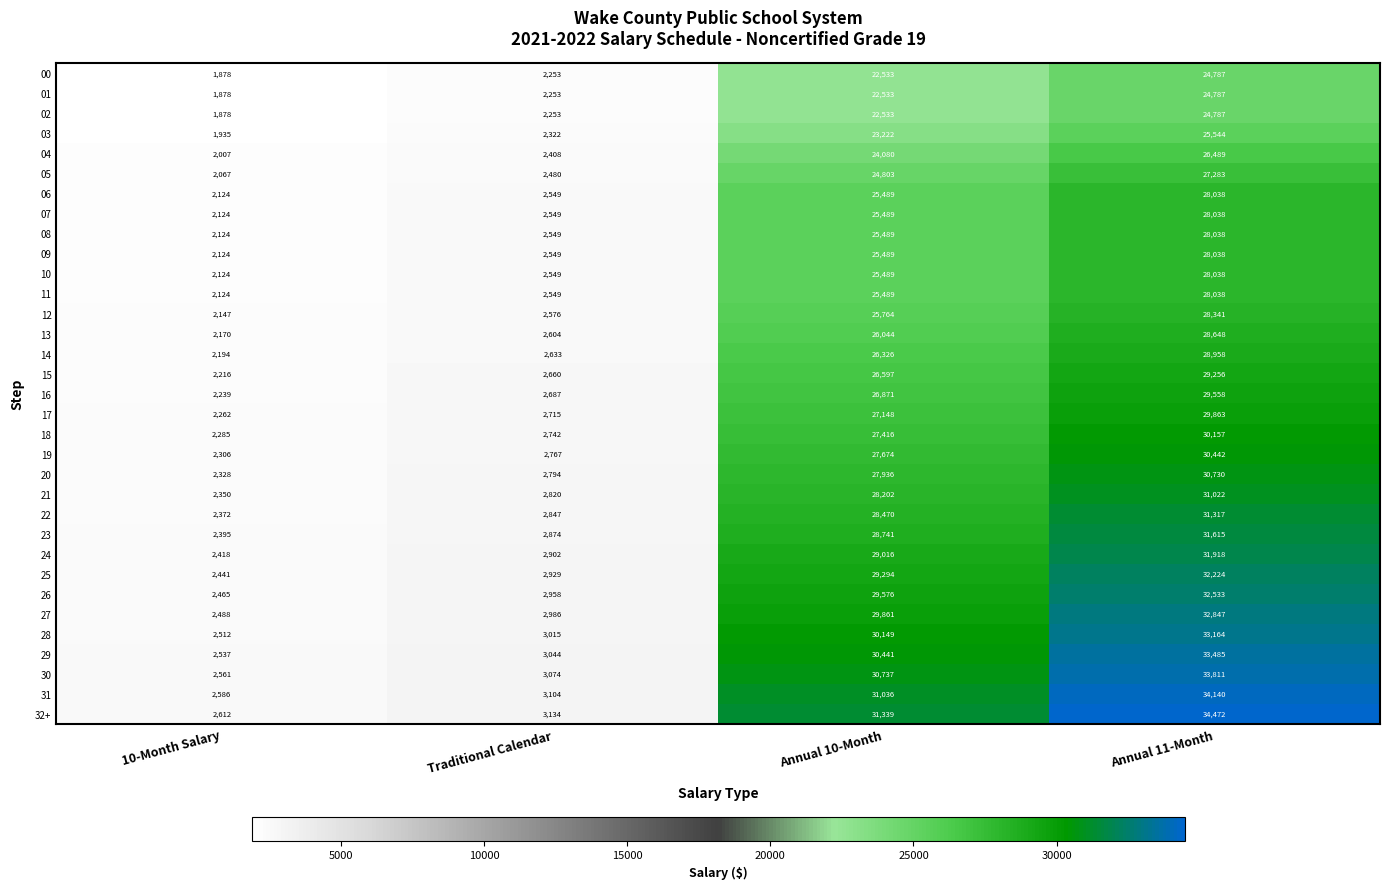

Which series has the largest total across all categories?

32+